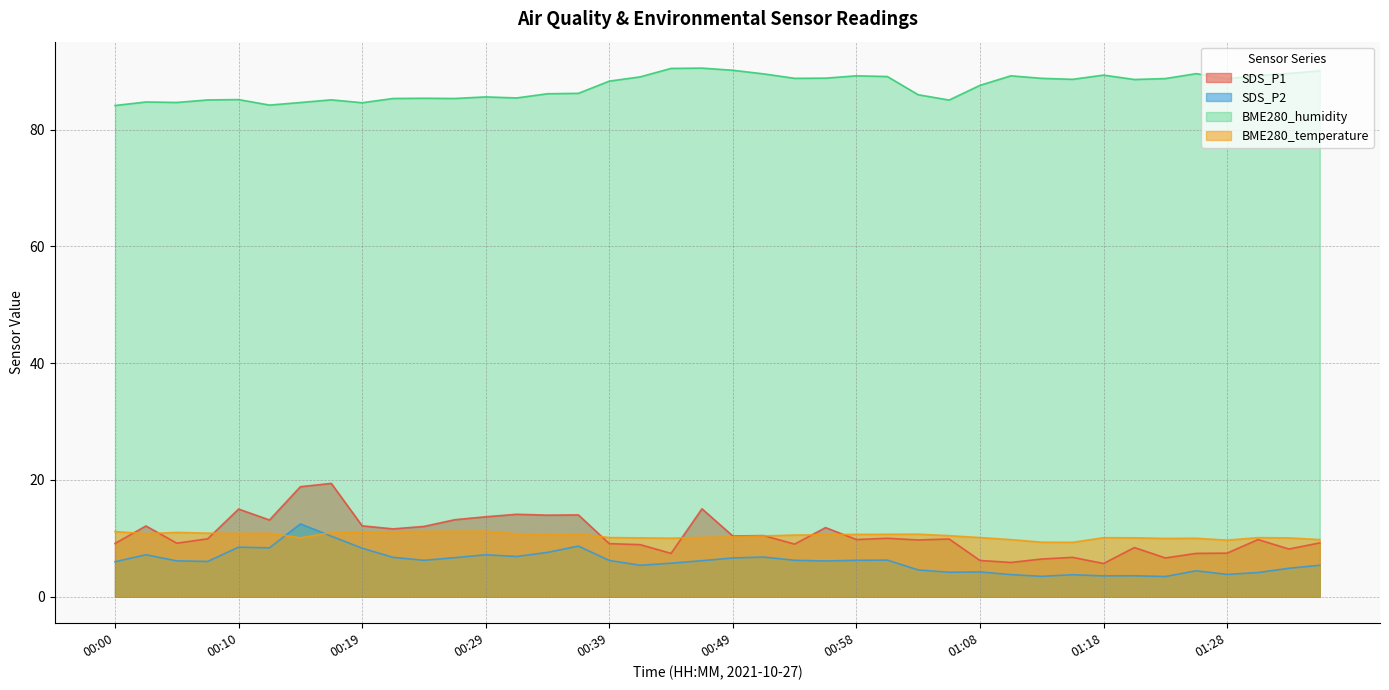

True or false: SDS_P1 and SDS_P2 cross at least once.

False